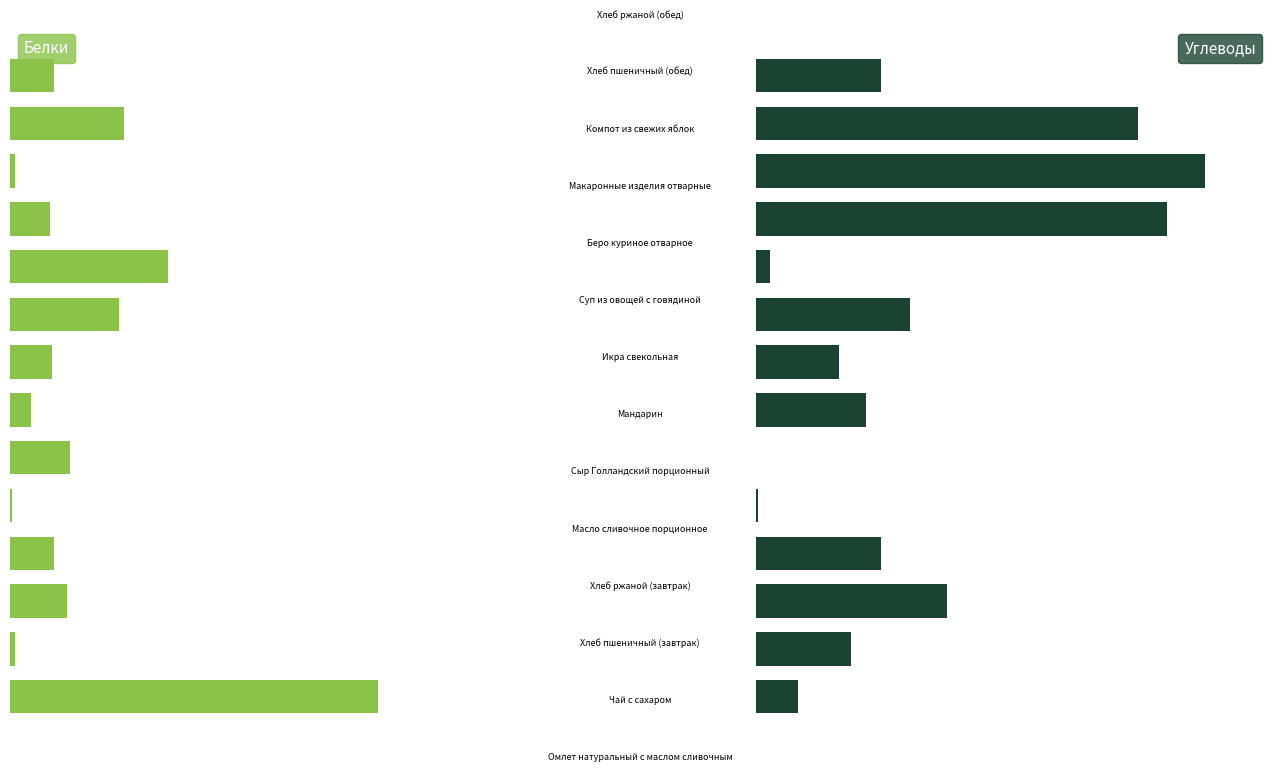

Reading left to right, what are all the values shown in this chart?

Белки: -14.3	-0.2	-2.2	-1.7	-0.1	-2.3	-0.8	-1.6	-4.2	-6.2	-1.6	-0.2	-4.4	-1.7
Углеводы: 2.9	6.5	13.1	8.5	0.2	0.0	7.5	5.7	10.5	1.0	28.0	30.6	26.0	8.5